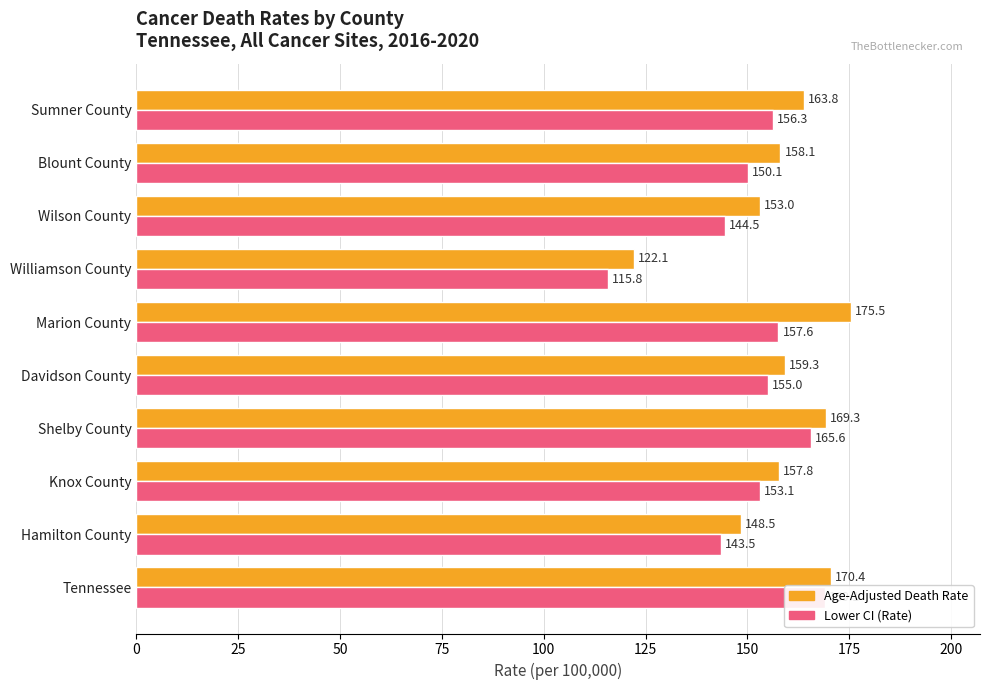

What are all the series names shown in the legend?

Age-Adjusted Death Rate, Lower CI (Rate)